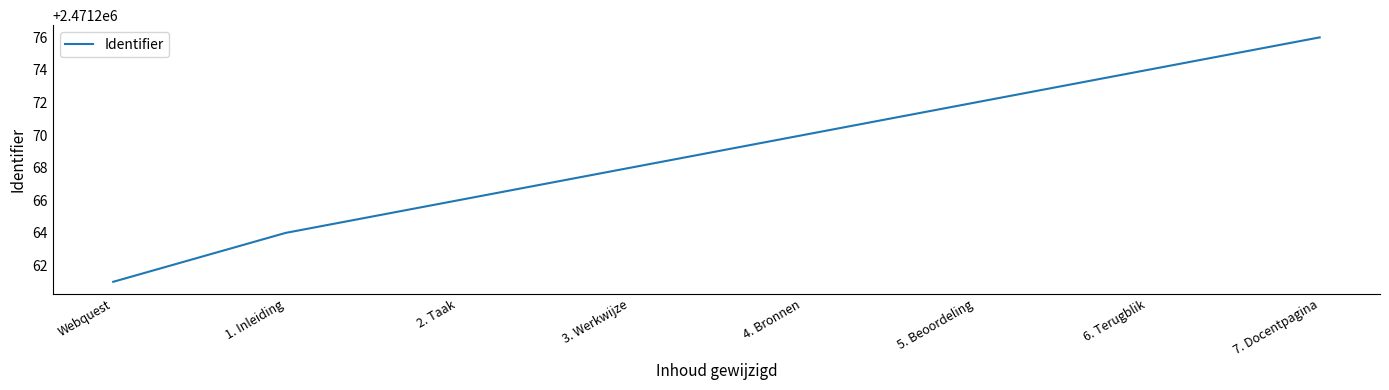

What position from the right is 2. Taak?

6